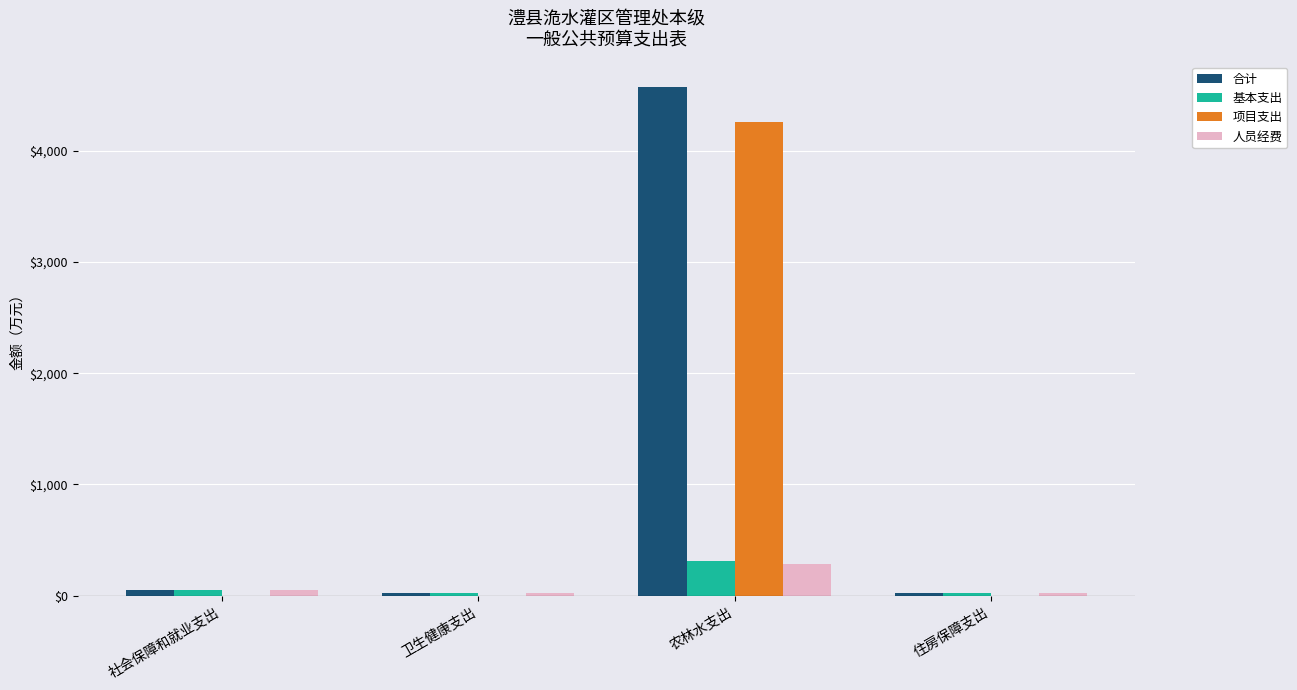

Is the value of 人员经费 at 农林水支出 greater than the value of 项目支出 at 卫生健康支出?

Yes